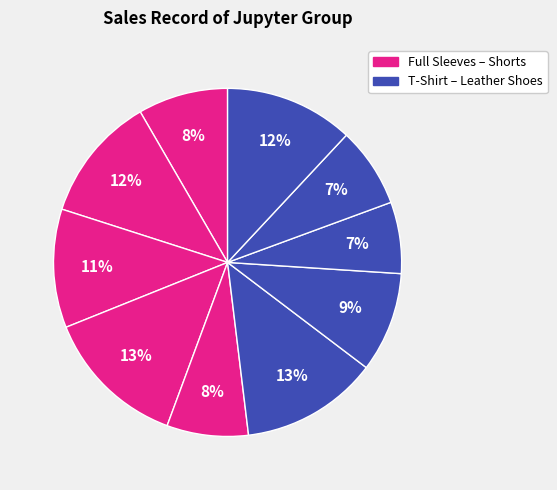

How many slices are in this pie chart?

10